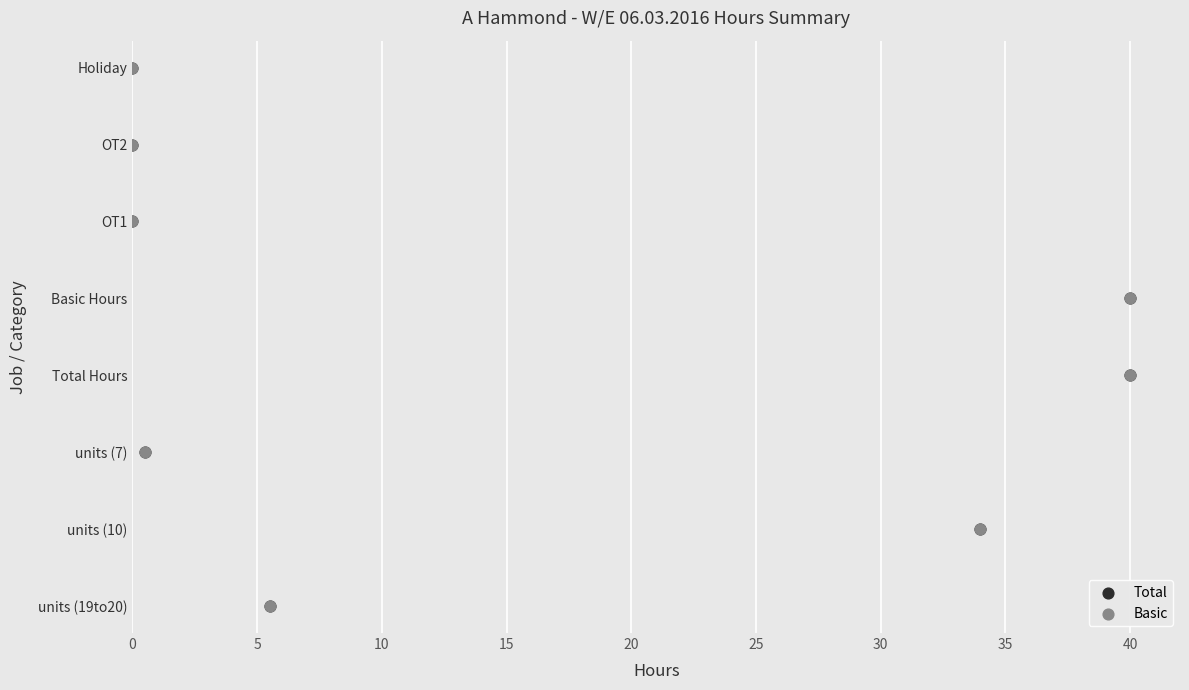

Which series reaches the minimum Y coordinate?

Total